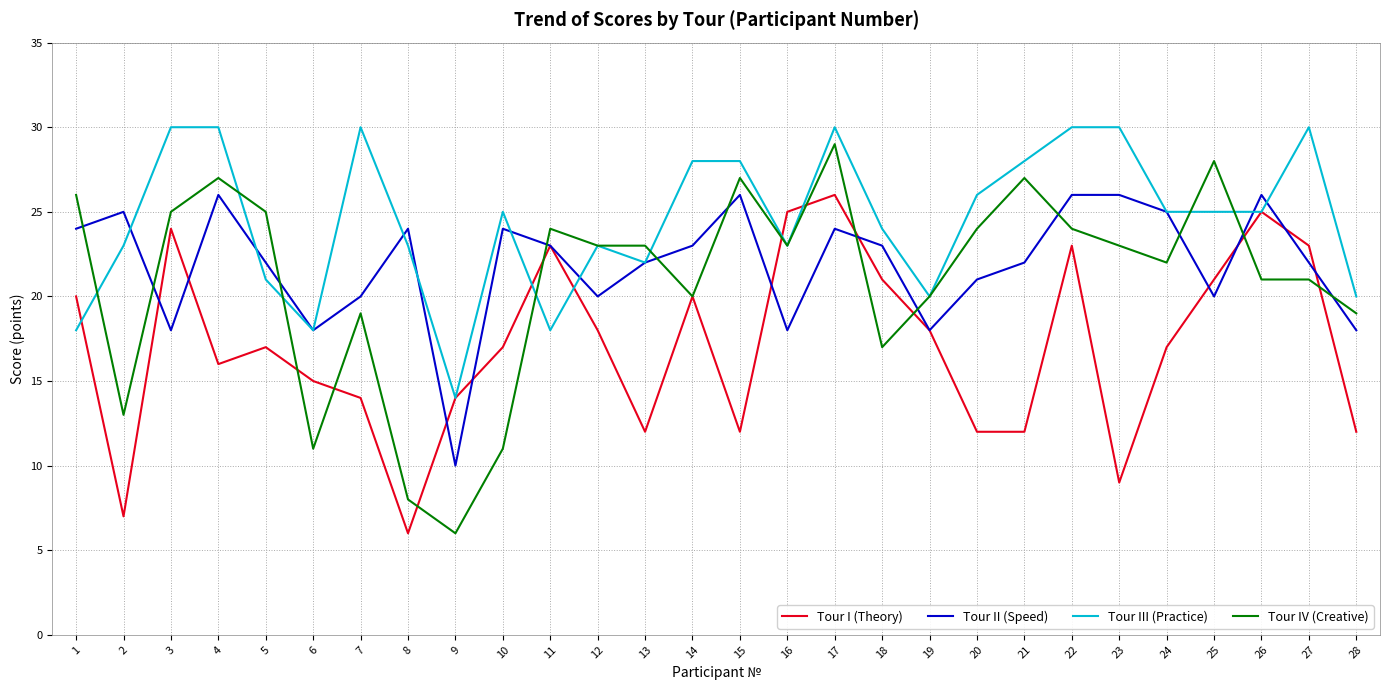

Which series has the largest total across all categories?

Tour III (Practice)